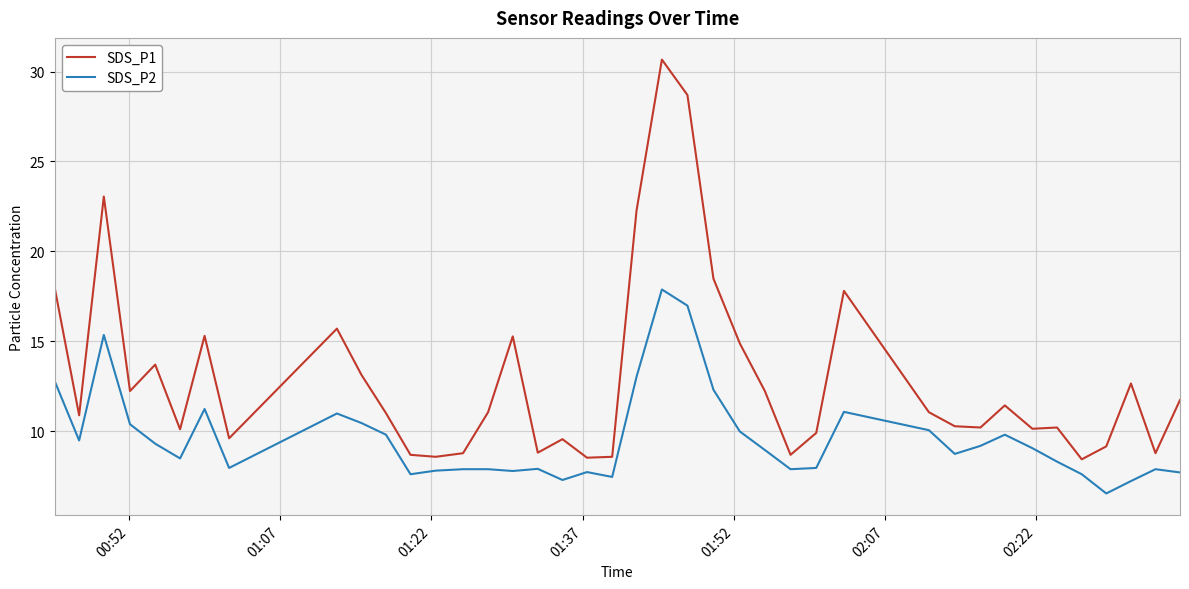

What are all the series names shown in the legend?

SDS_P1, SDS_P2